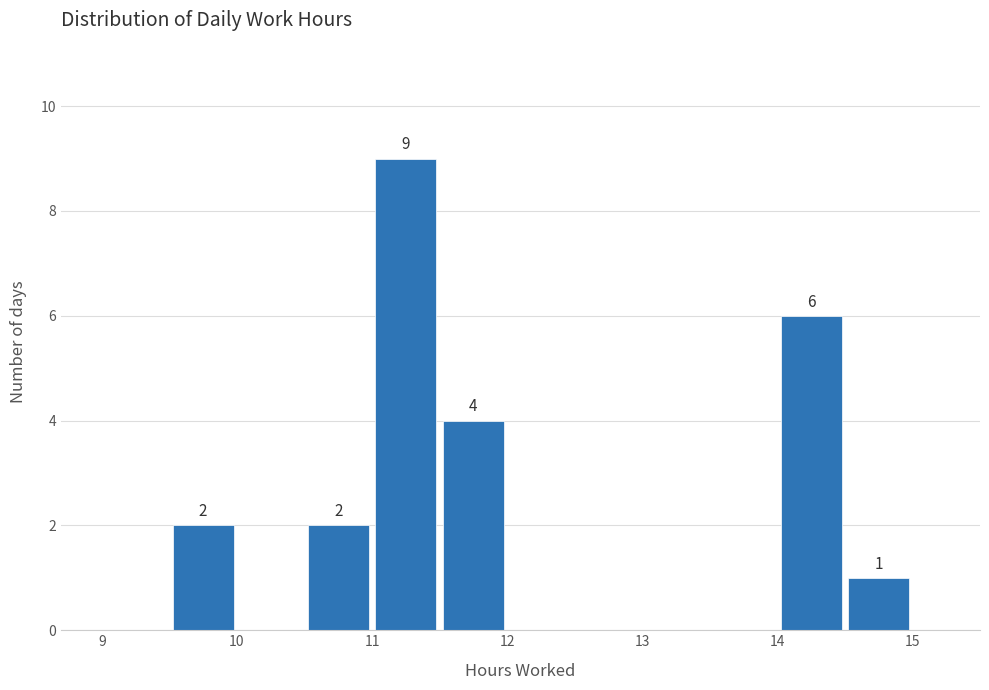

Over which range of the x-axis is the bar tallest?

11.0 to 11.5